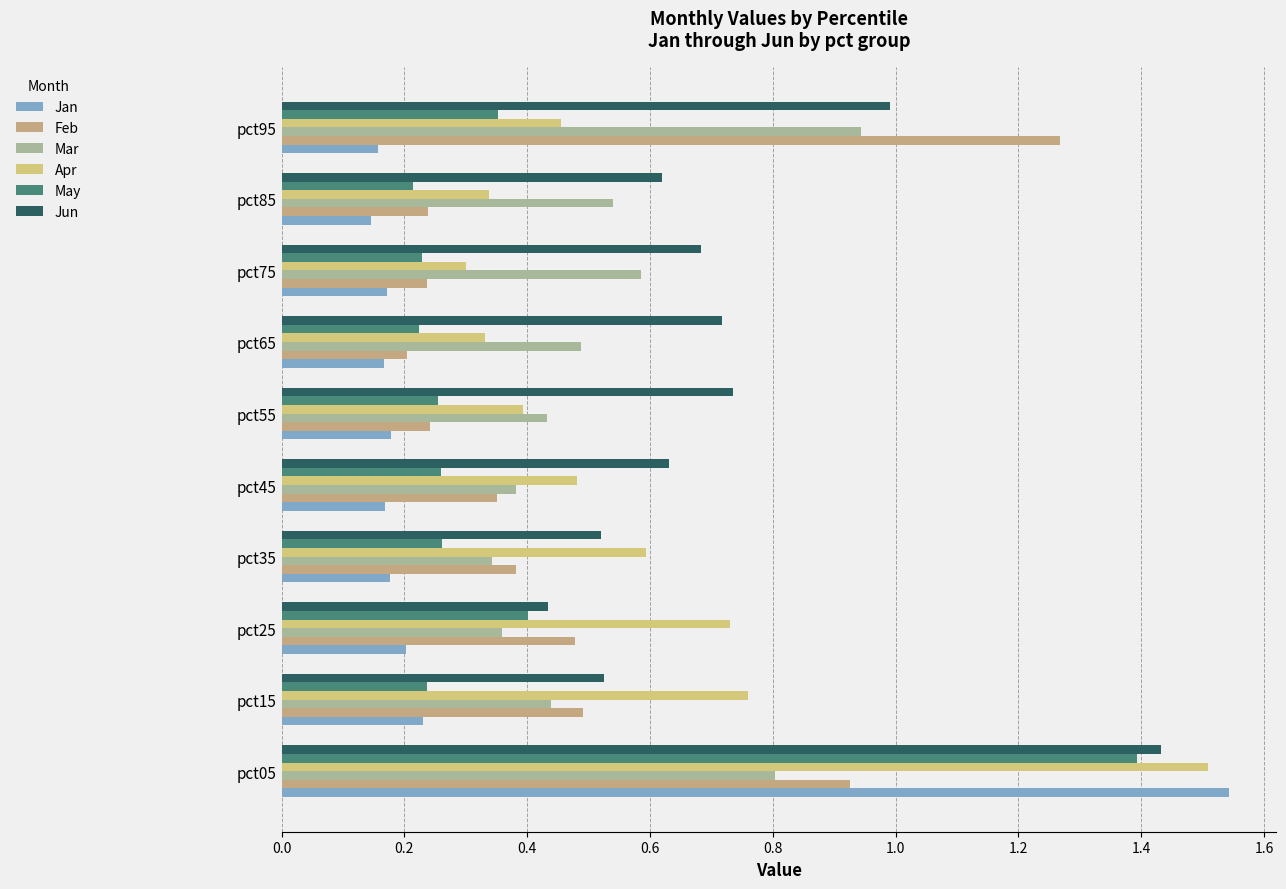

What is the lowest value of the Jun series?

0.4